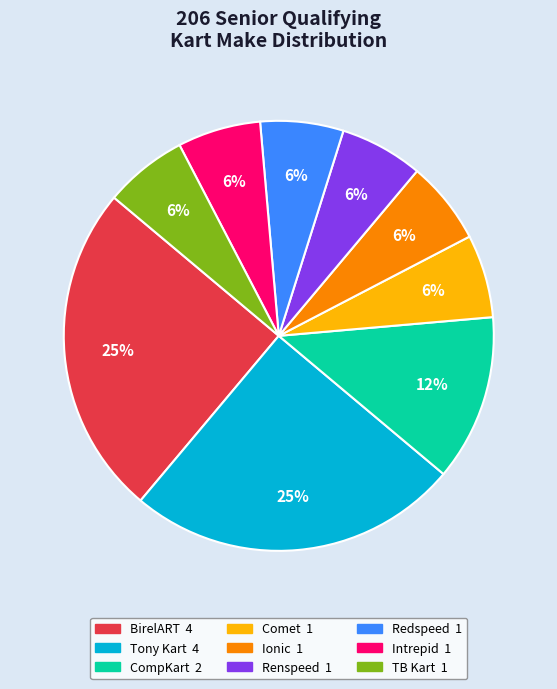

Does any single category account for the majority?

No